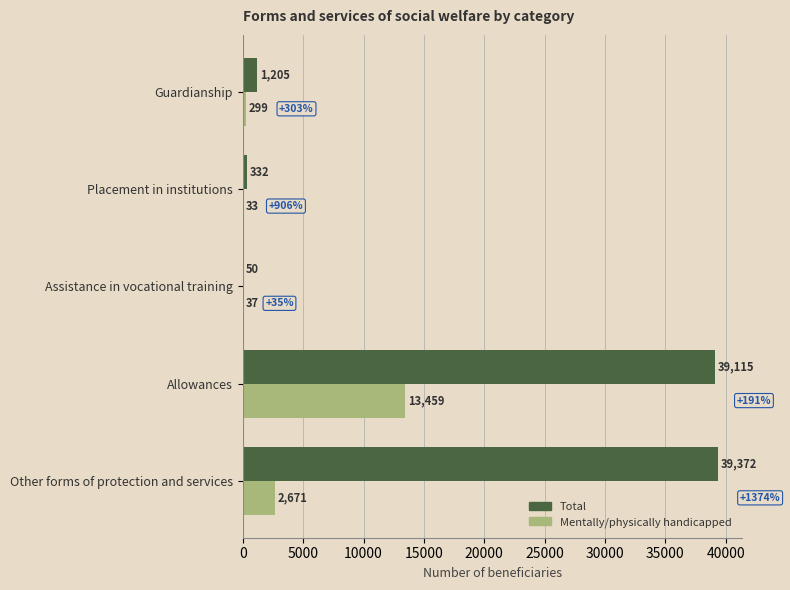

What is the maximum value shown in the chart?

39372